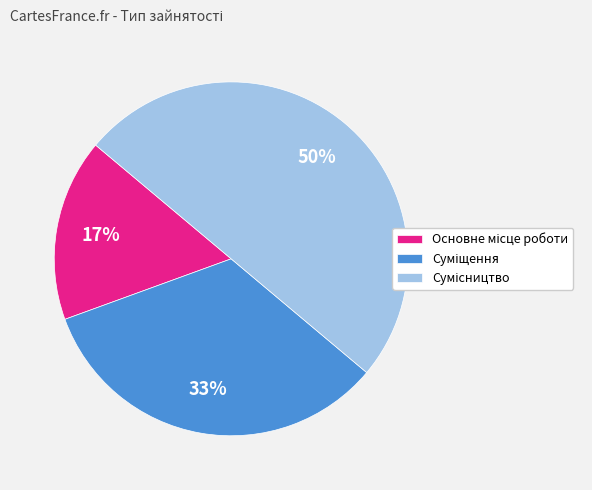

To the nearest percent, what is the average slice percentage?

33%